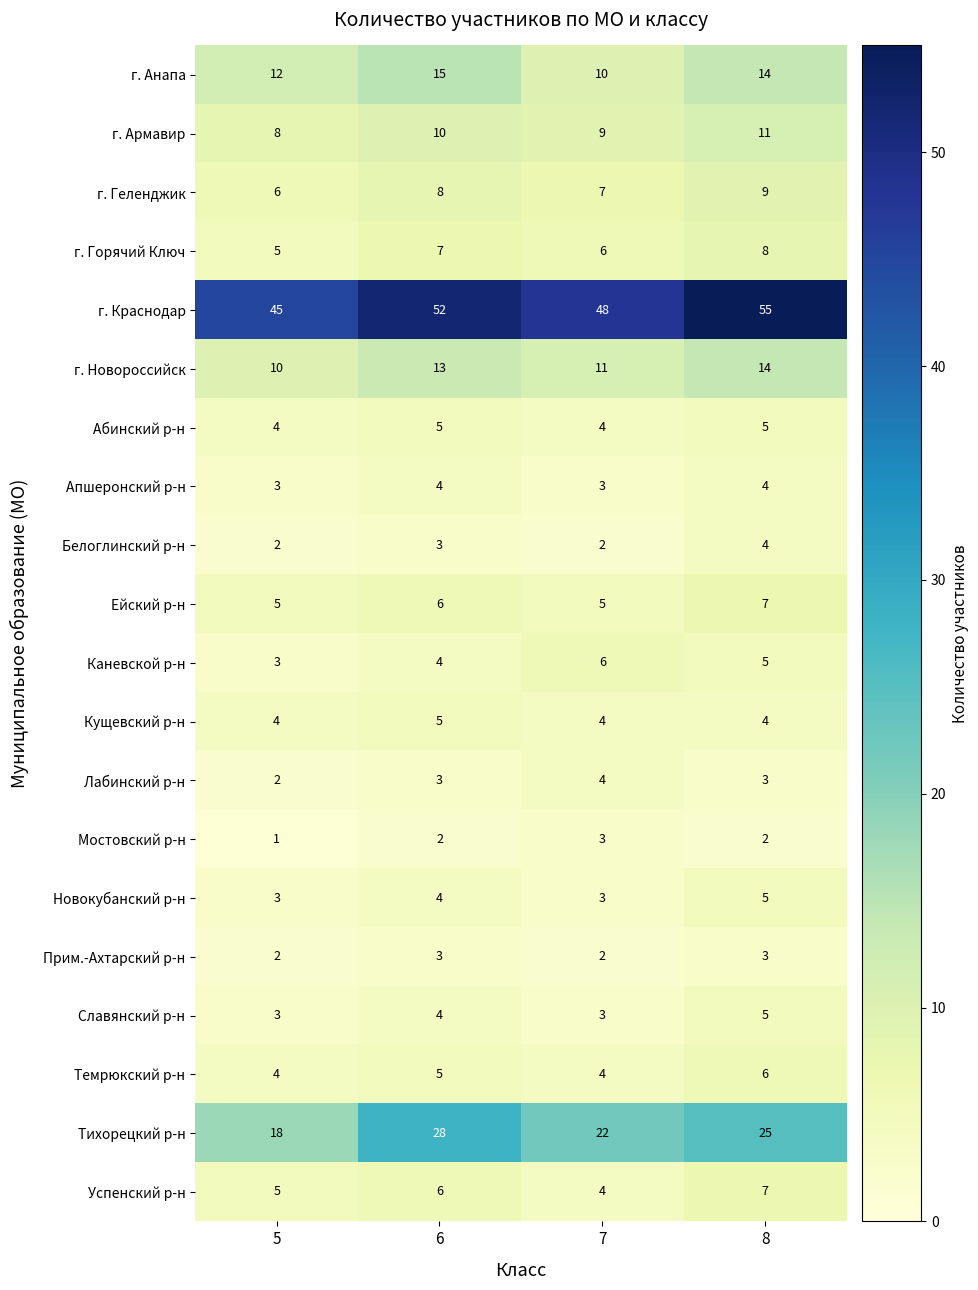

The Кущевский р-н series shows 1 at 6. True or false?

False